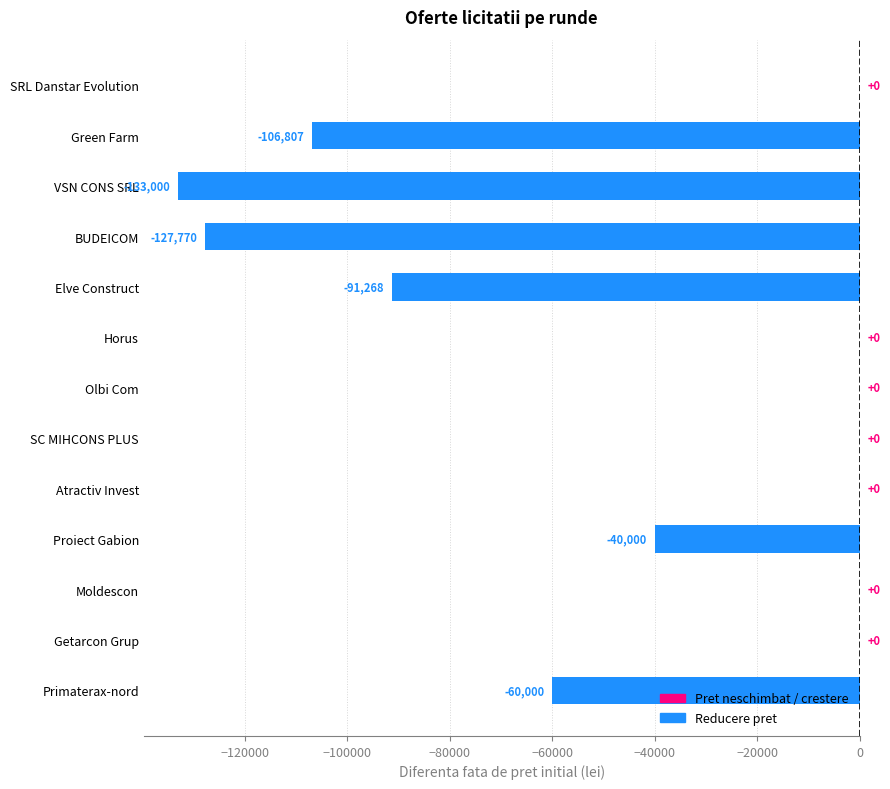

Where is the data nearest to the value -66500?

Primaterax-nord